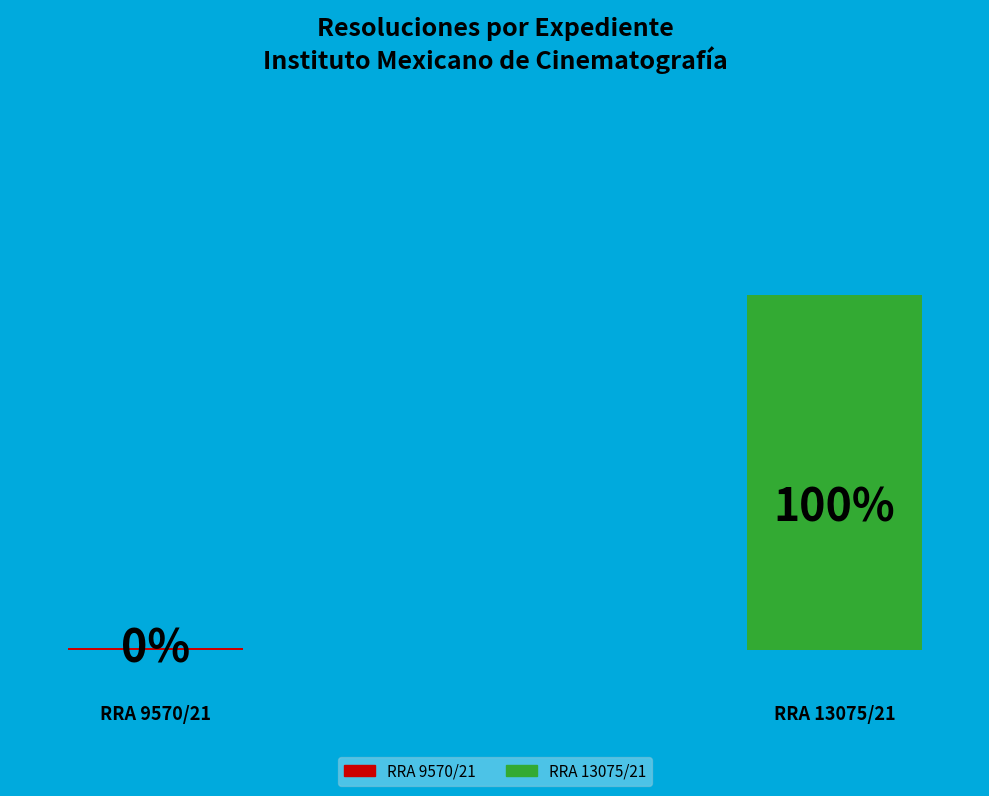

What percentage is the RRA 13075/21 slice, to the nearest percent?

100%